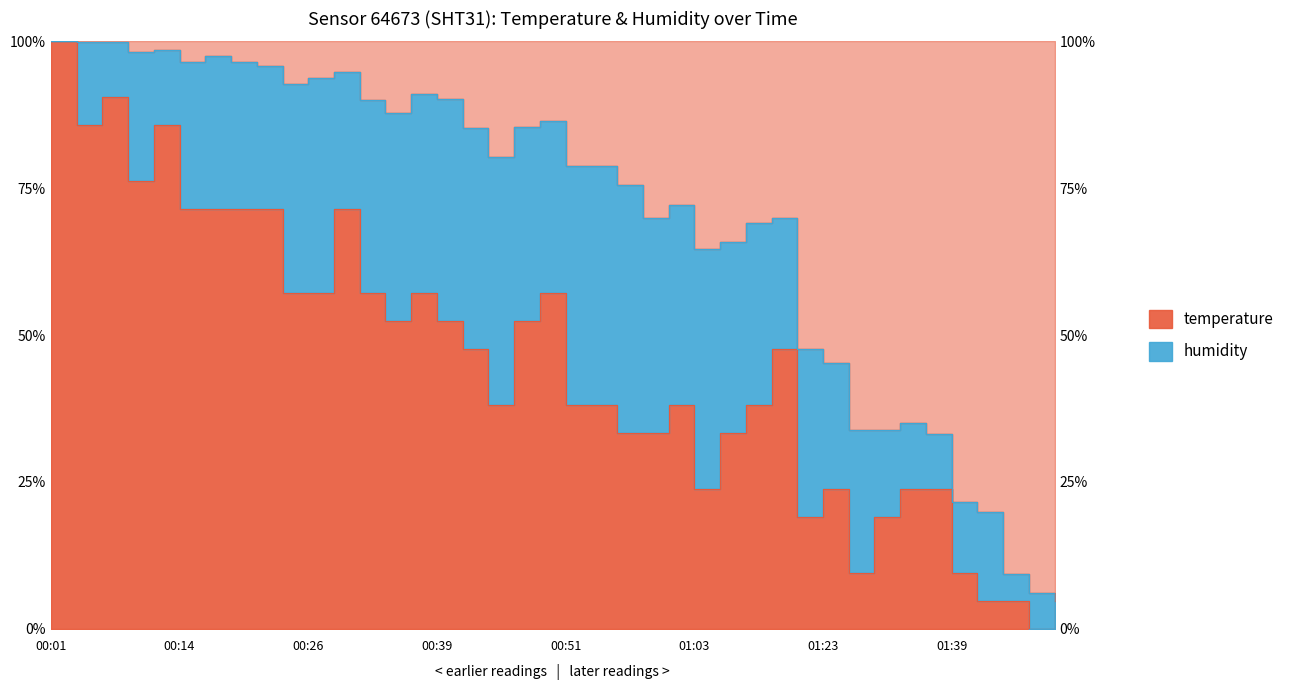

What is the value of the 22nd point from the left?

38.1